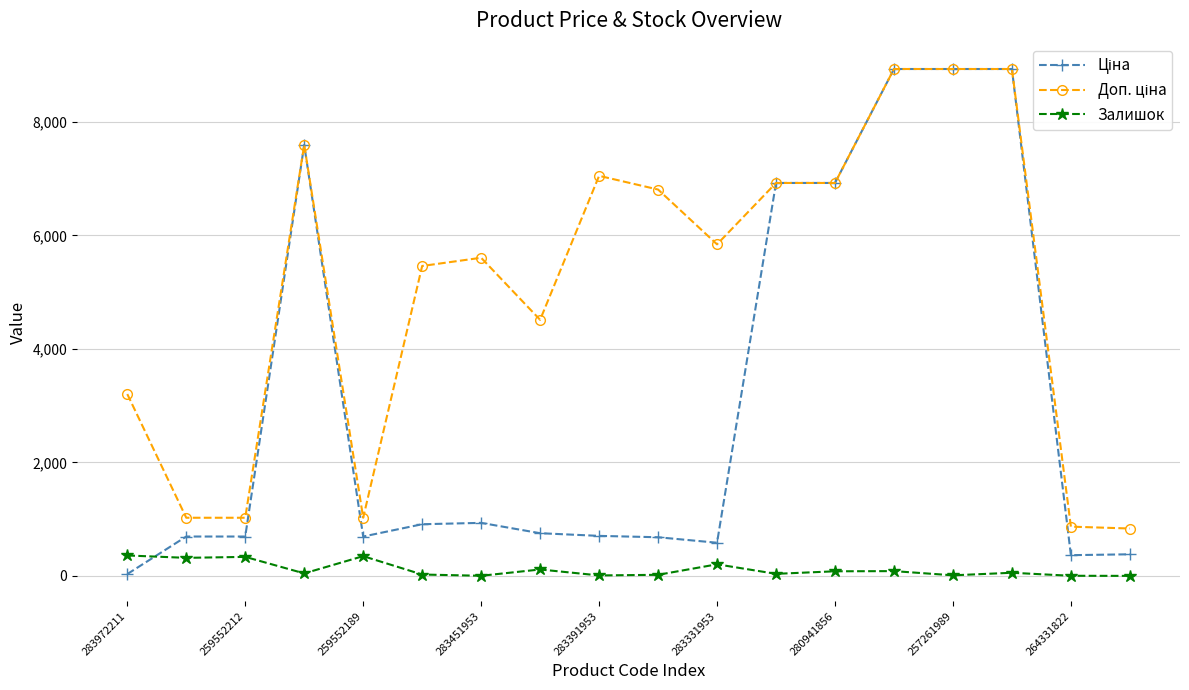

How many lines are shown in the chart?

3